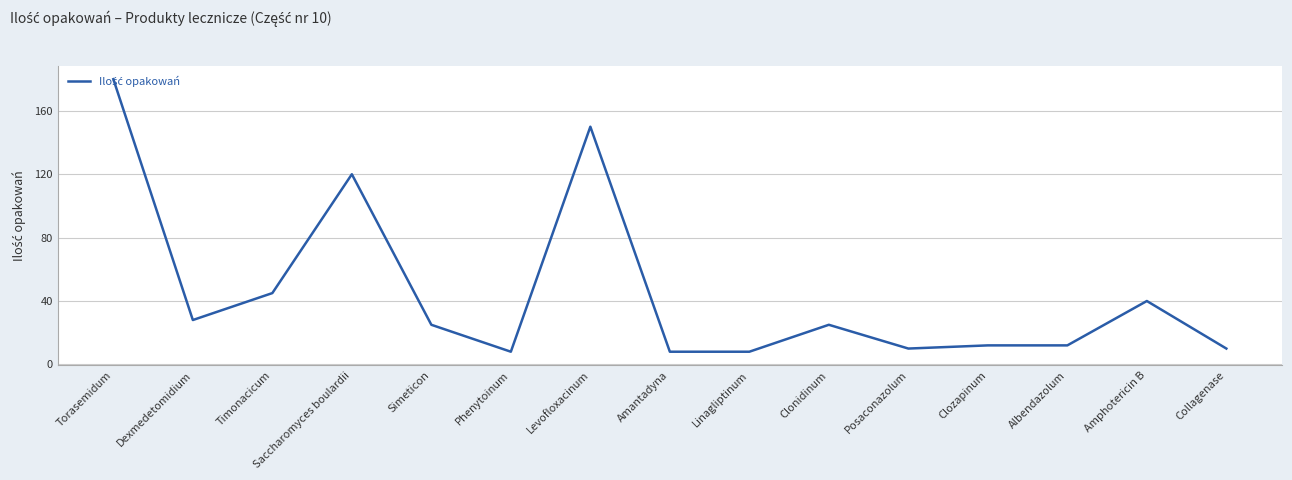

Is it true that the value at Clozapinum is 12?

True